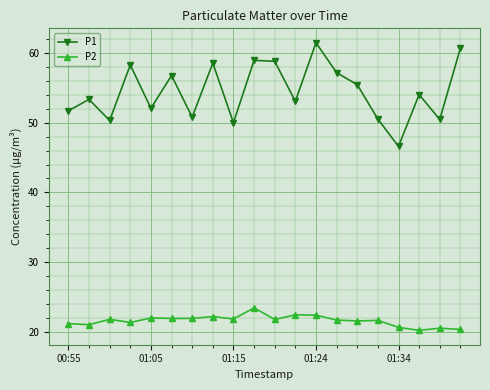

List the series in order of their peak value, lowest first.

P2, P1